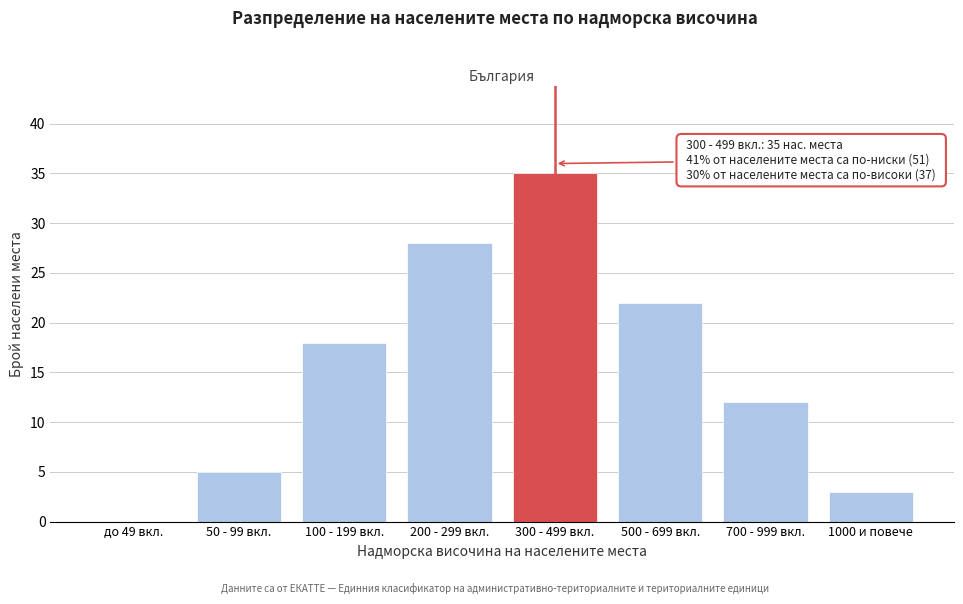

Reading left to right, transcribe all the data shown in this chart.

до 49 вкл.=0	50 - 99 вкл.=5	100 - 199 вкл.=18	200 - 299 вкл.=28	300 - 499 вкл.=35	500 - 699 вкл.=22	700 - 999 вкл.=12	1000 и повече=3